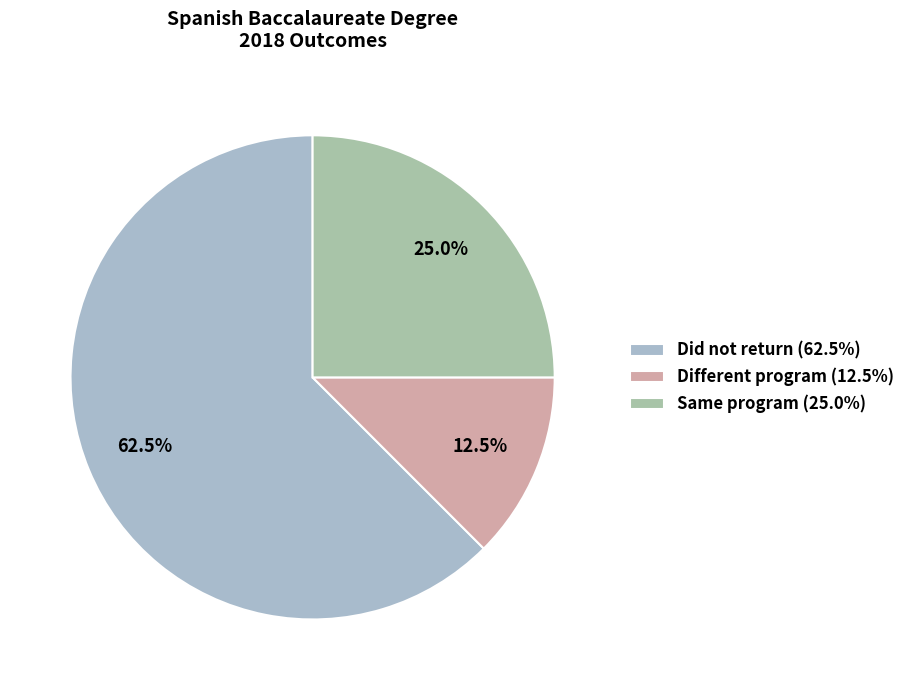

To the nearest percent, what is the combined percentage of Different program and Same program?

38%